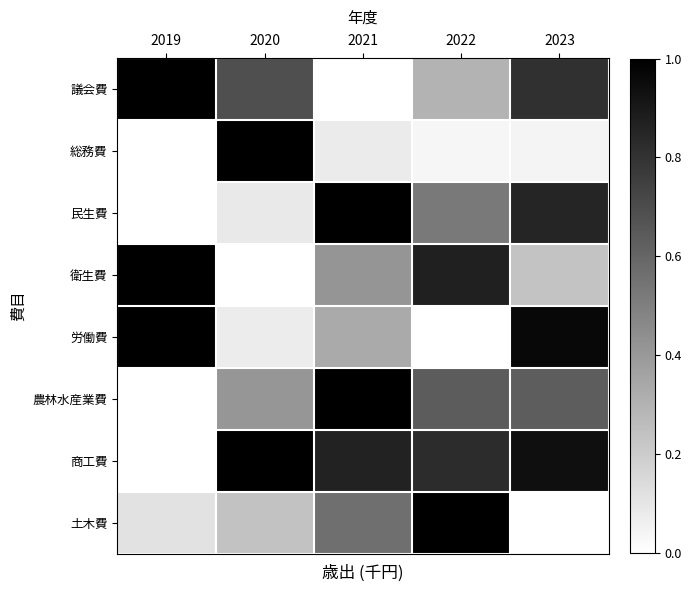

Which series has the largest total across all categories?

商工費